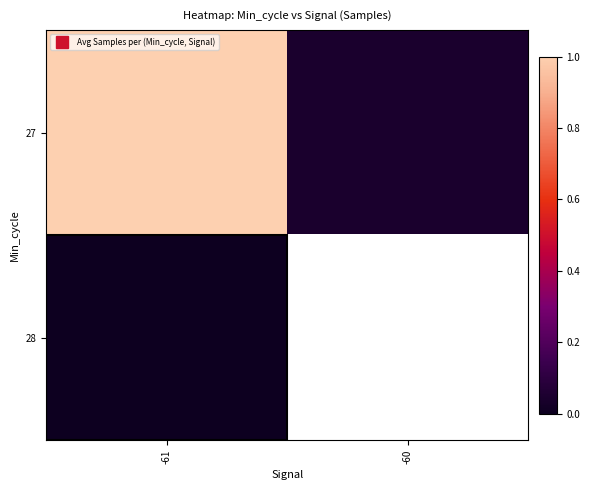

Between -61 and -60, which series saw the biggest shift?

27